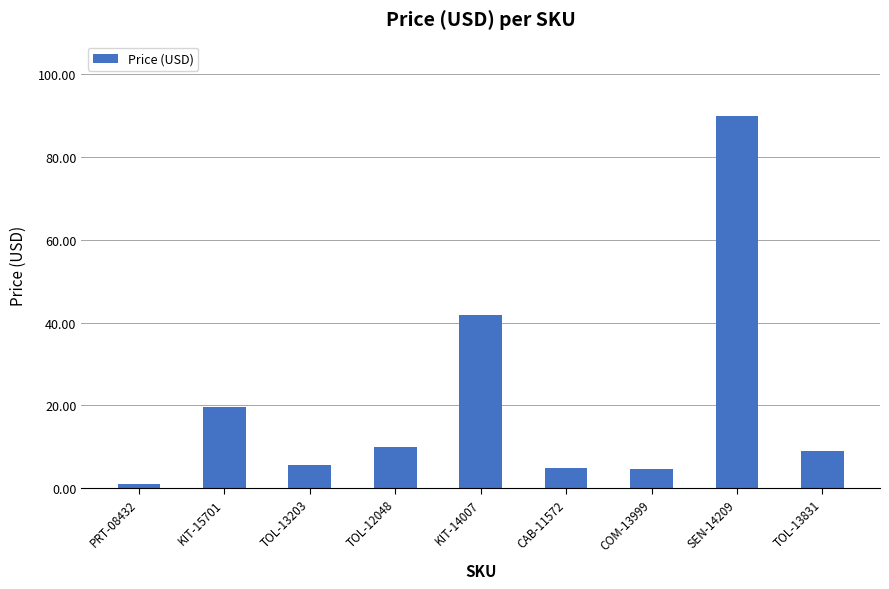

Does the chart contain any negative values?

No